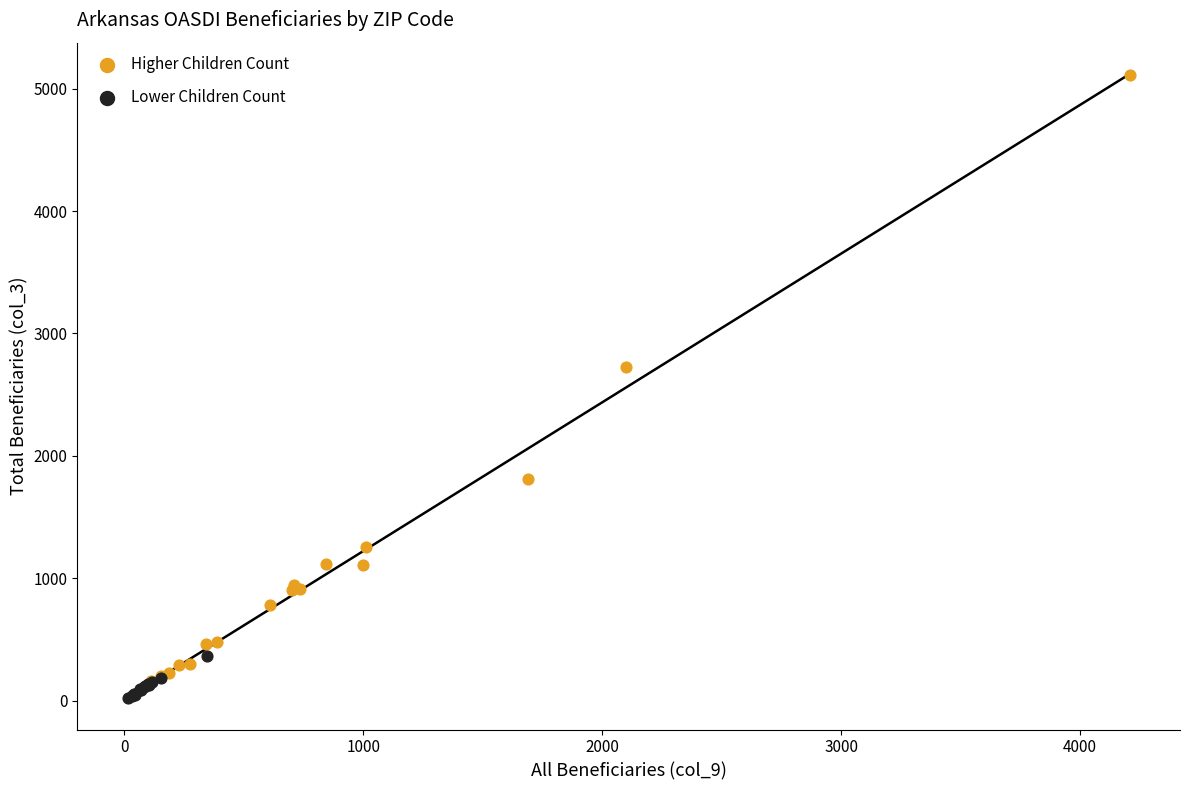

Which series contains the highest Y value?

Higher Children Count